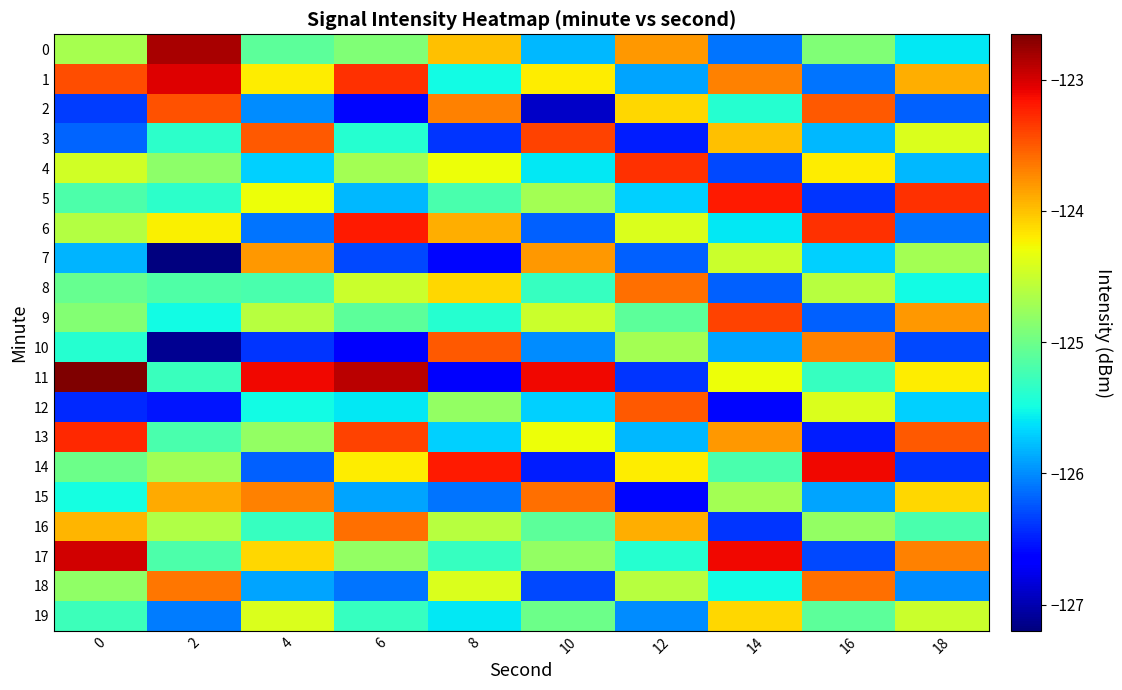

At how many categories does at least one series exceed -124?

10